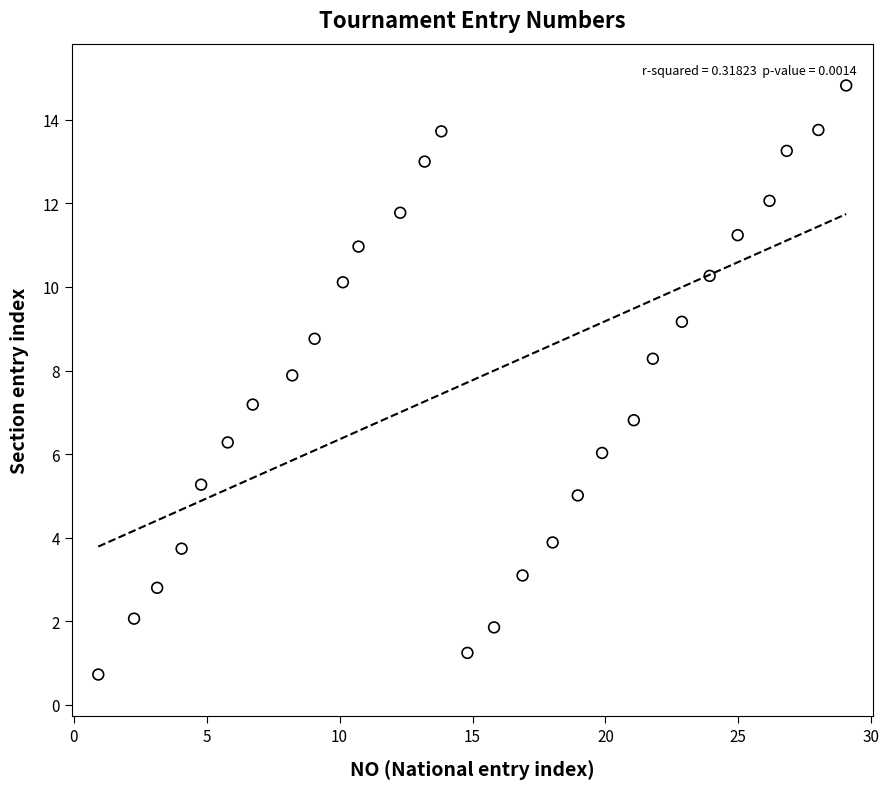

What is the range of X values (max minus min)?

28.1